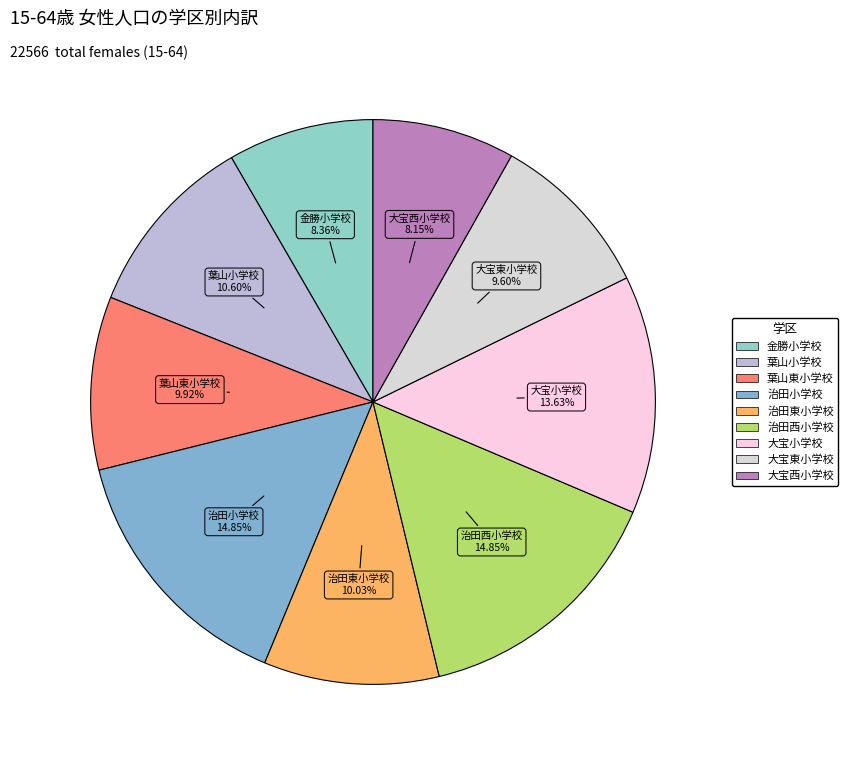

Between 治田西小学校 and 大宝西小学校, which is larger?

治田西小学校